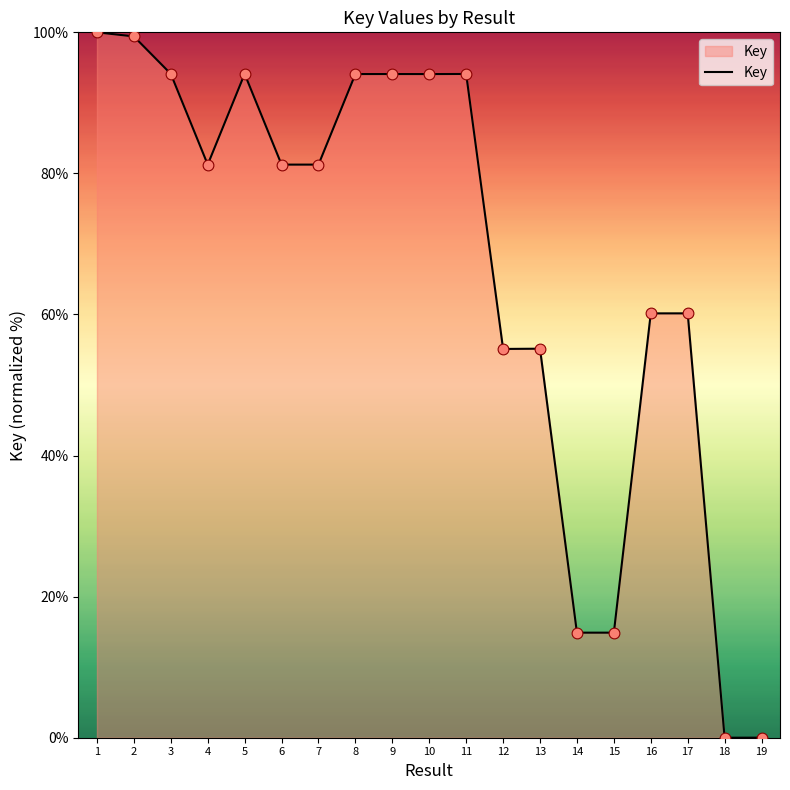

What is the change in value from 15 to 18?

-14.9